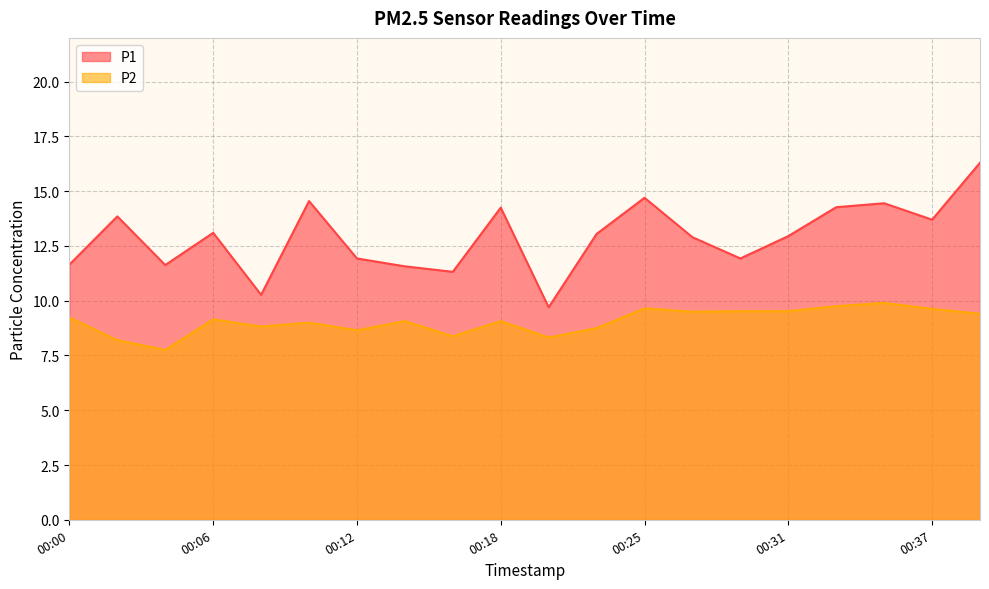

What are all the series names shown in the legend?

P1, P2